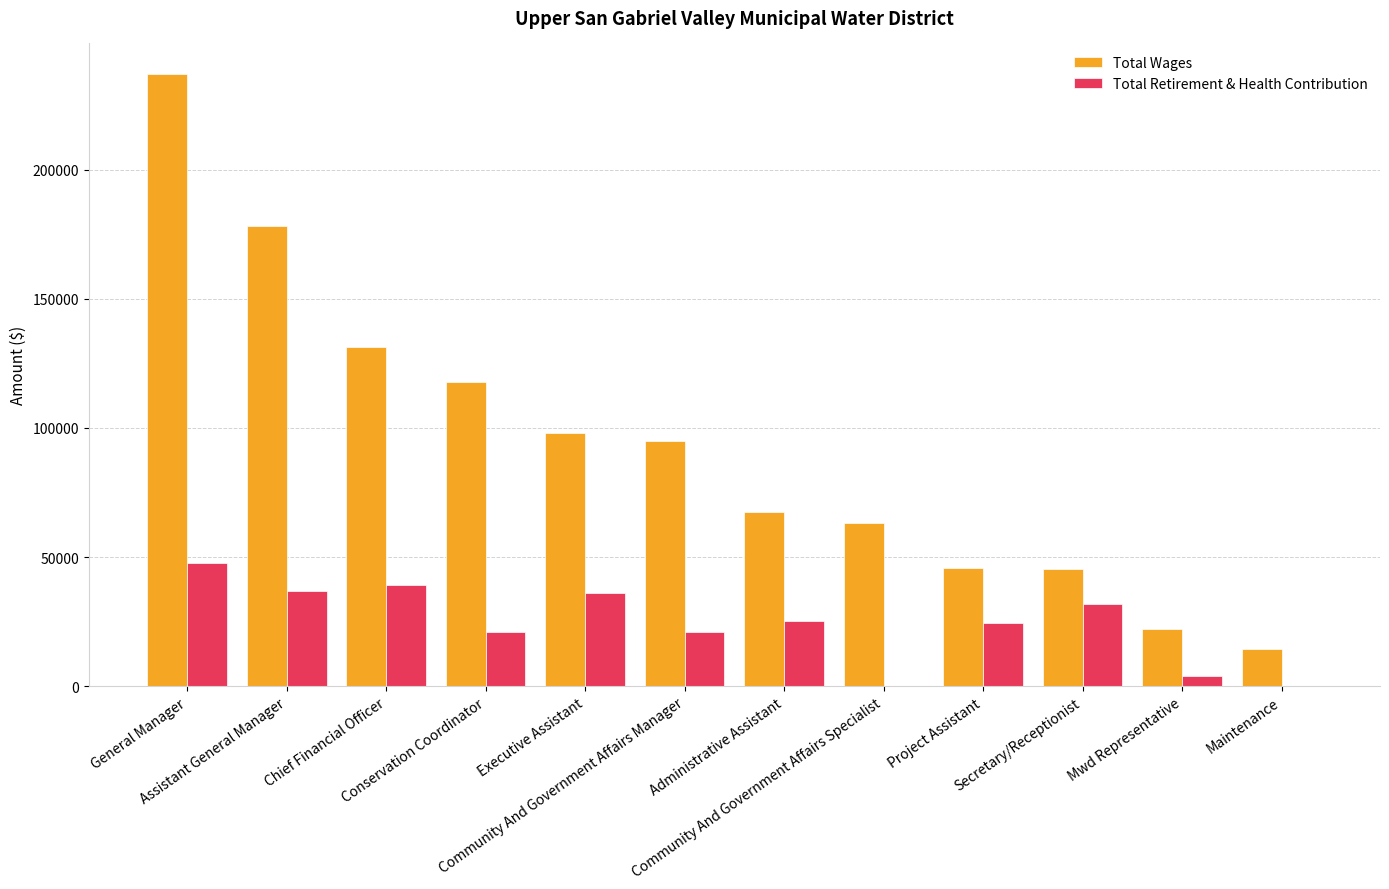

Does the chart contain stacked bars?

No